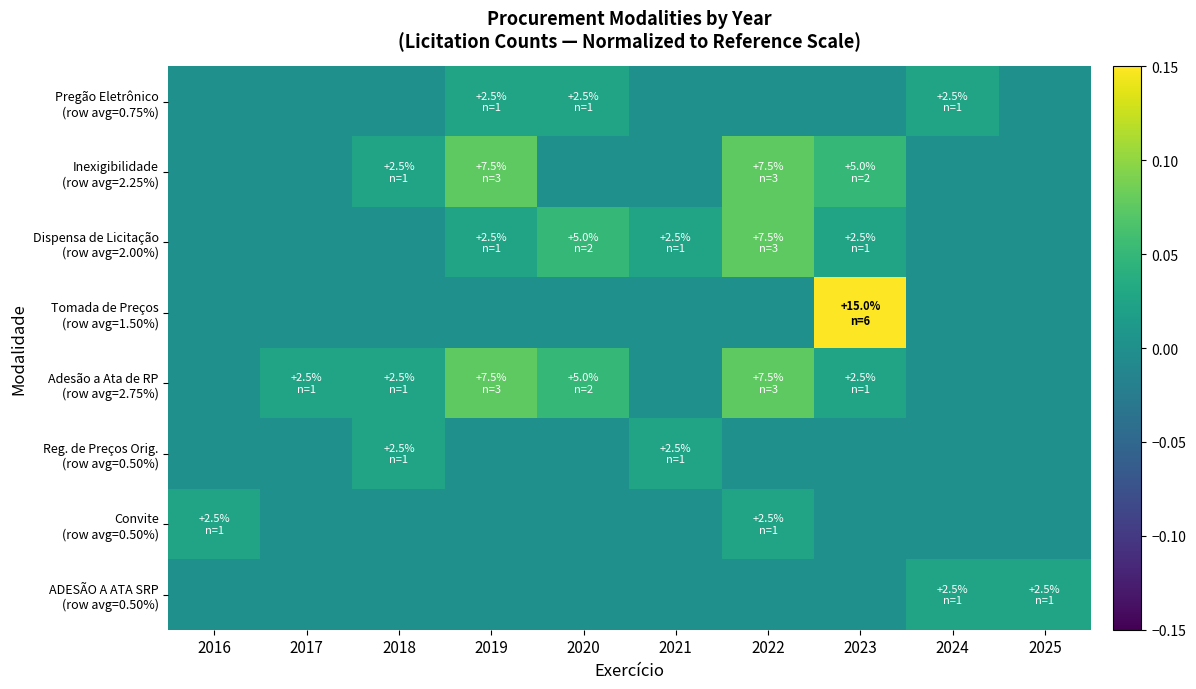

Between 2019 and 2023, which series saw the biggest shift?

Tomada de Preços (row avg=1.50%)